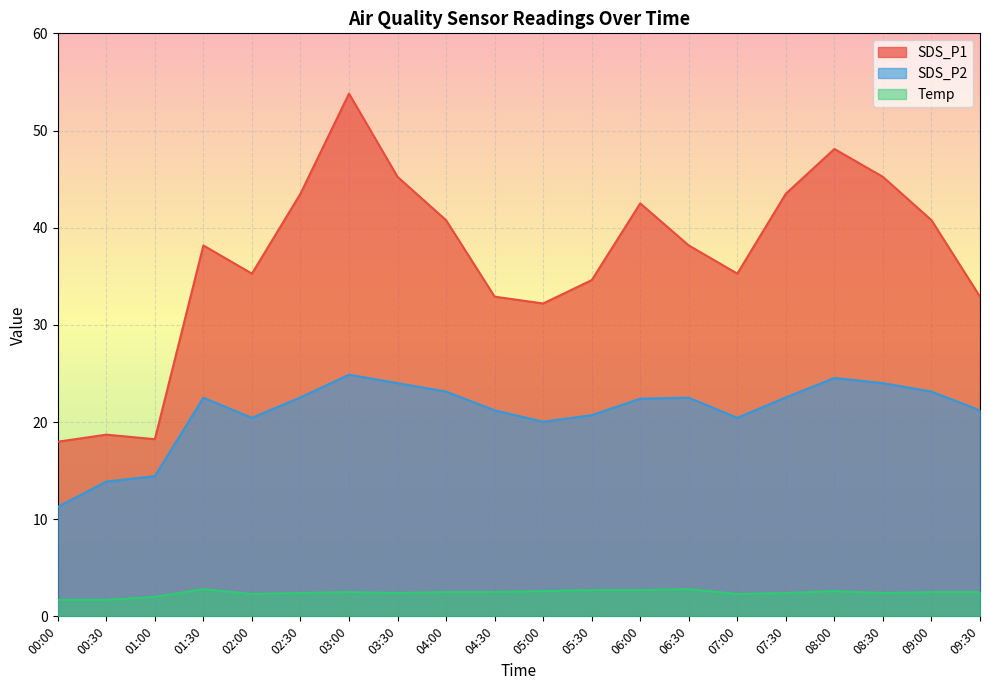

Which series has the largest total across all categories?

SDS_P1